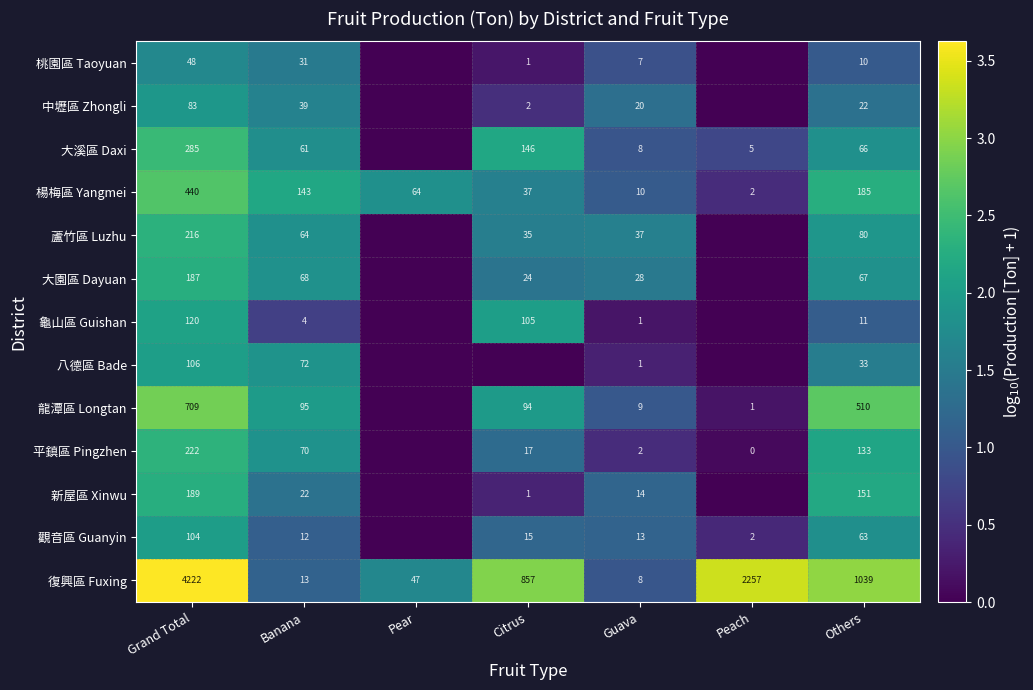

The value of 中壢區 Zhongli at Grand Total is 83. True or false?

True